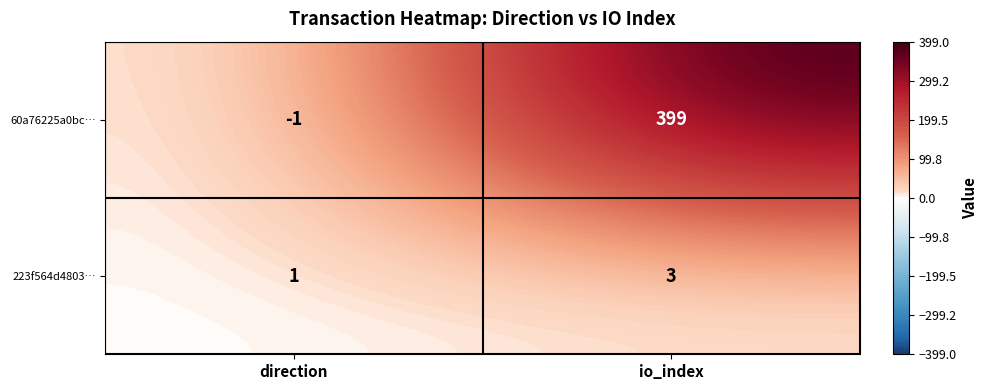

What is the minimum value shown in the chart?

-1